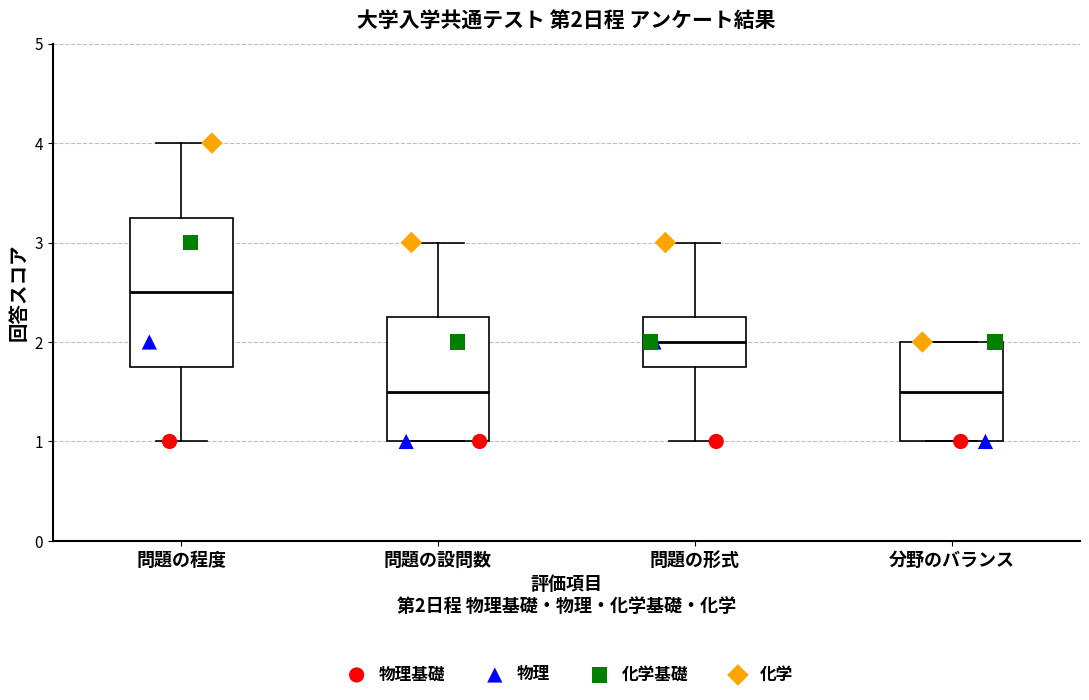

Which box's median line is the highest?

問題の程度